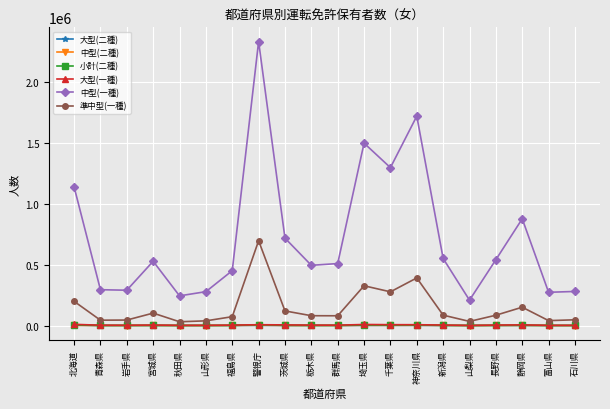

True or false: 大型(二種) has more than 1 points higher than both neighbors.

True